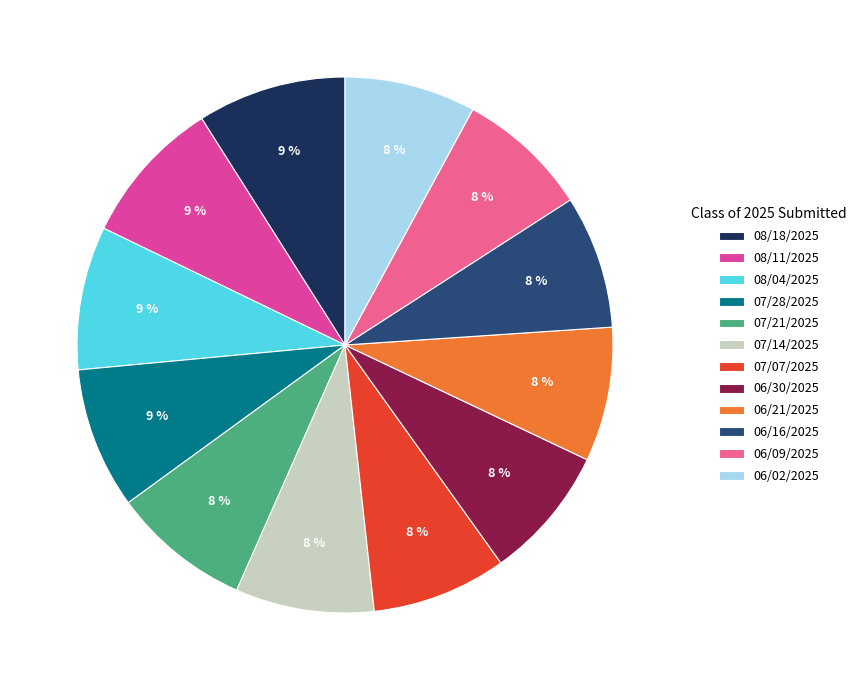

Count the number of slices in the pie.

12